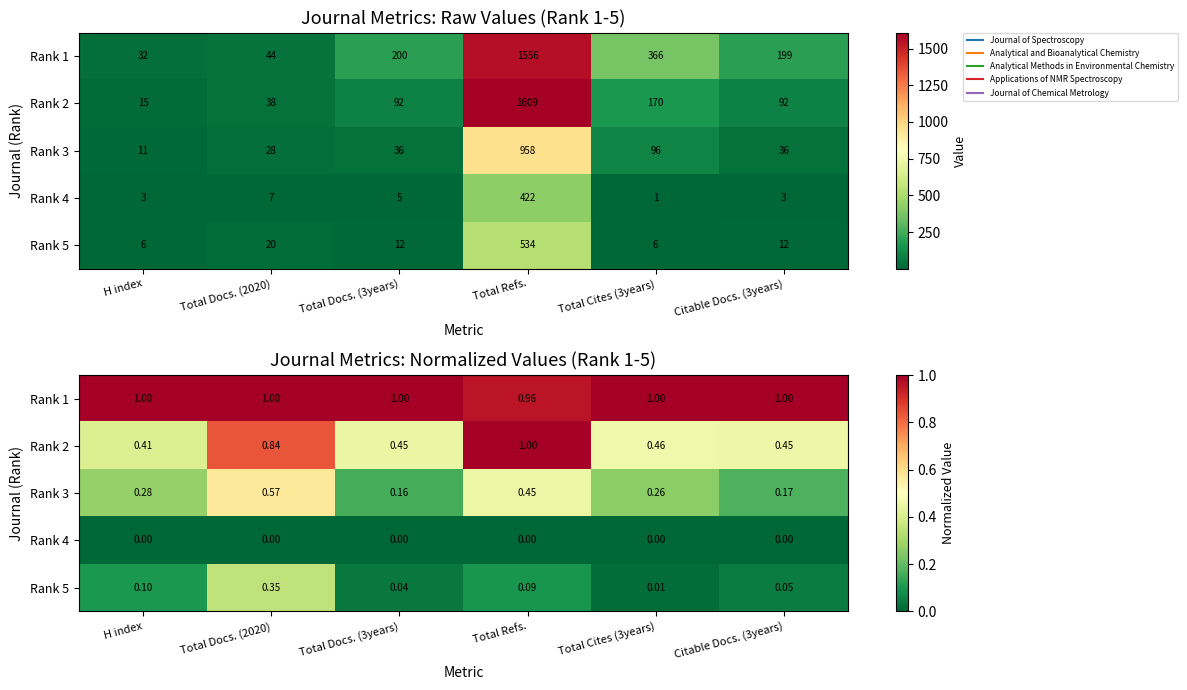

How many distinct data groups are displayed?

5